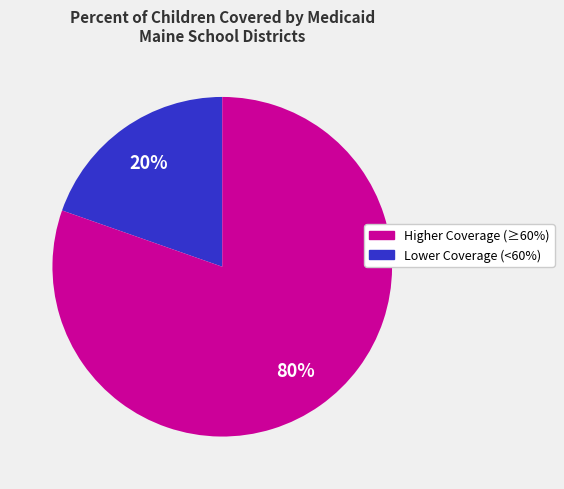

Is there any slice that represents more than half of the pie?

Yes